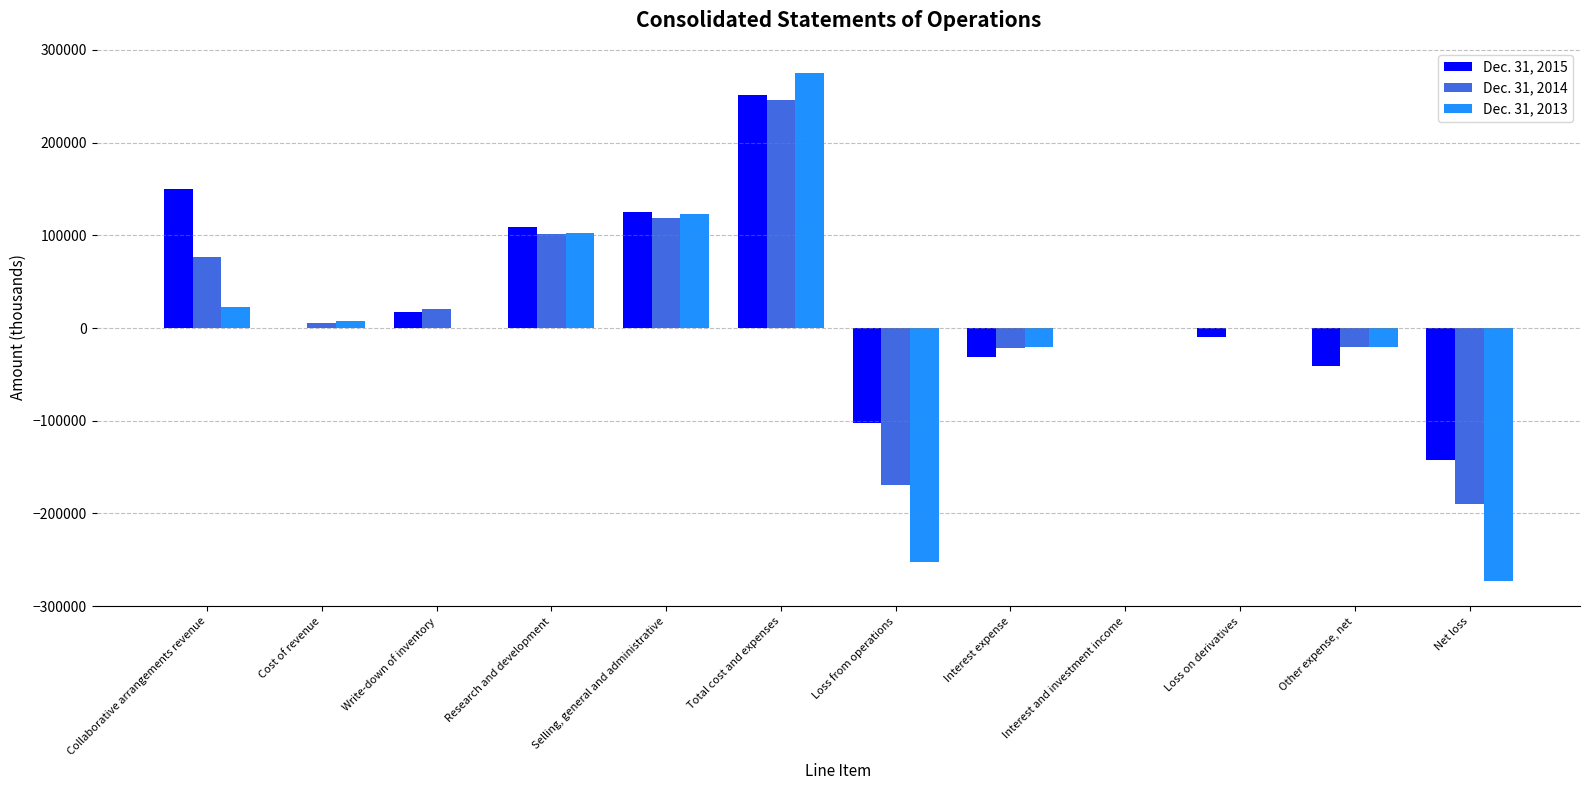

True or false: Dec. 31, 2014 has a value of -21166 at Interest expense.

True